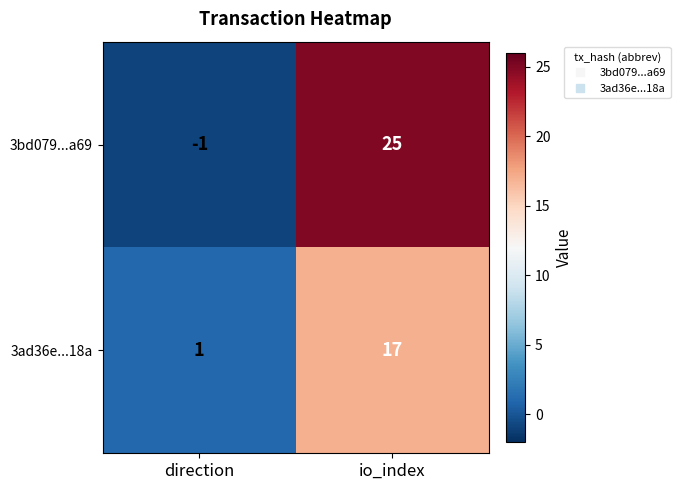

At how many categories does at least one series exceed 20?

1